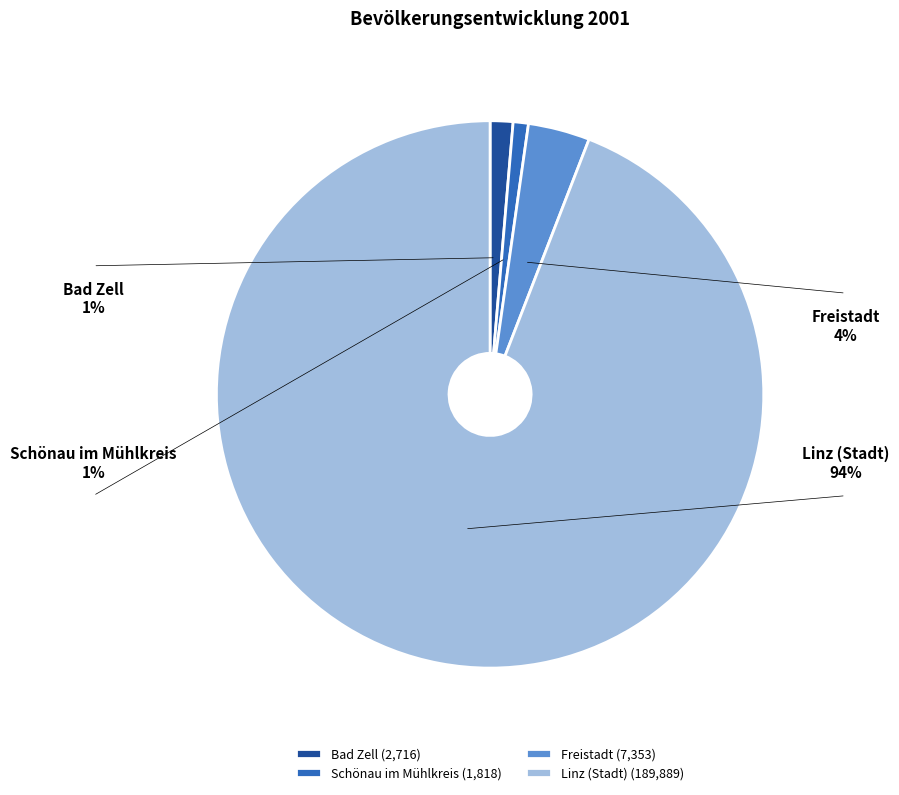

The Freistadt slice represents 4% of the pie. True or false?

True